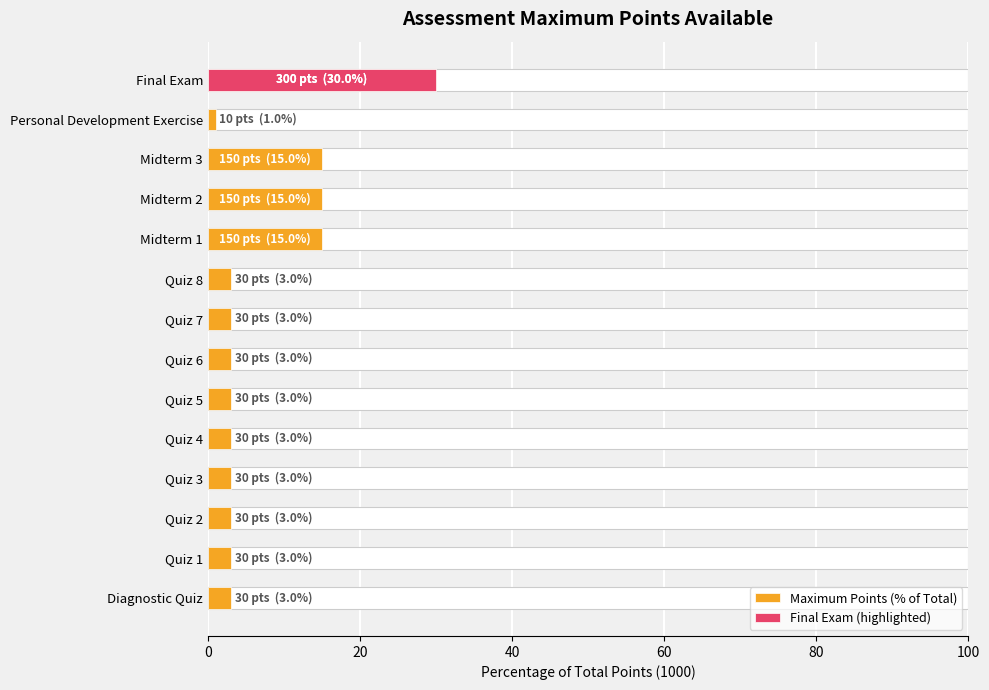

What position from the left is Diagnostic Quiz?

1